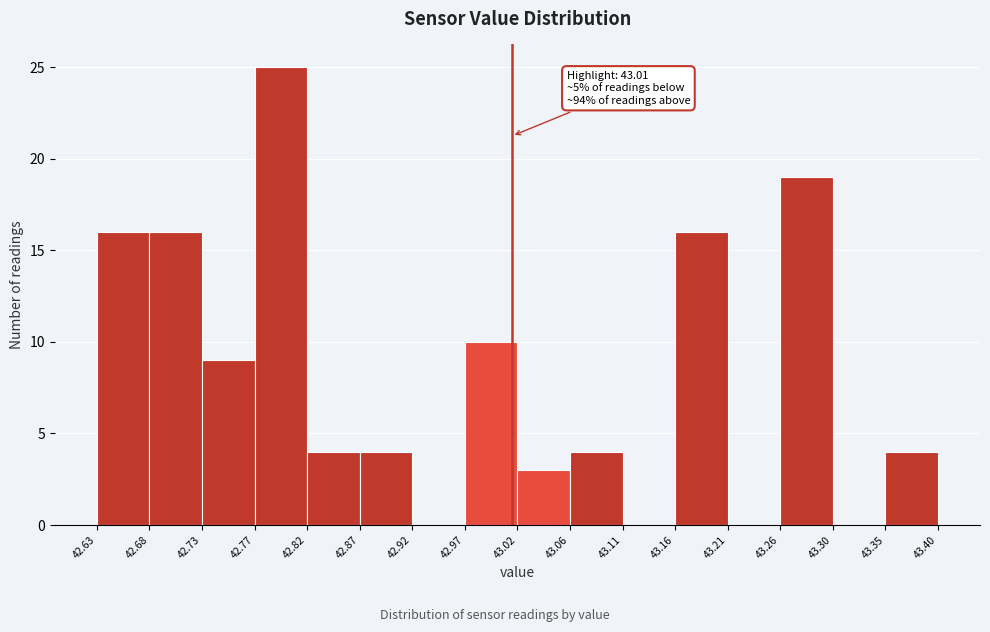

Over which range of the x-axis is the bar tallest?

42.77 to 42.82